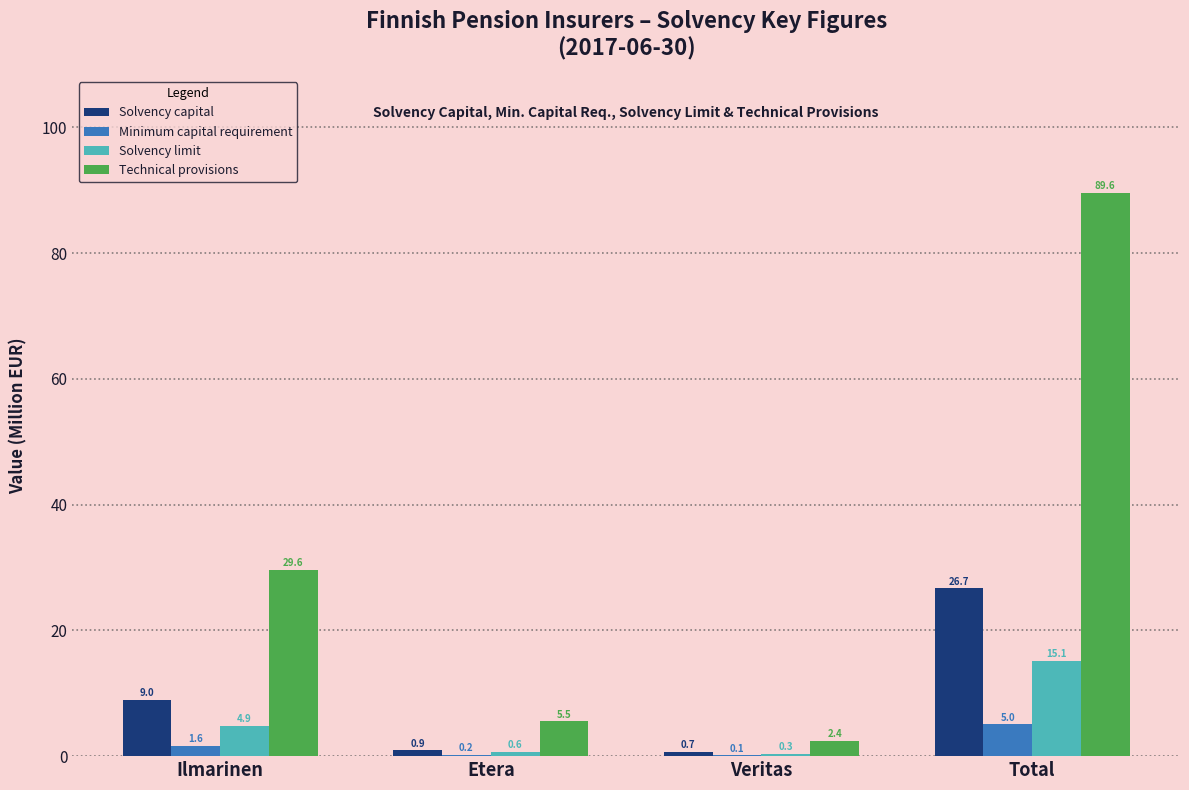

At which category is the sum across all series the highest?

Total